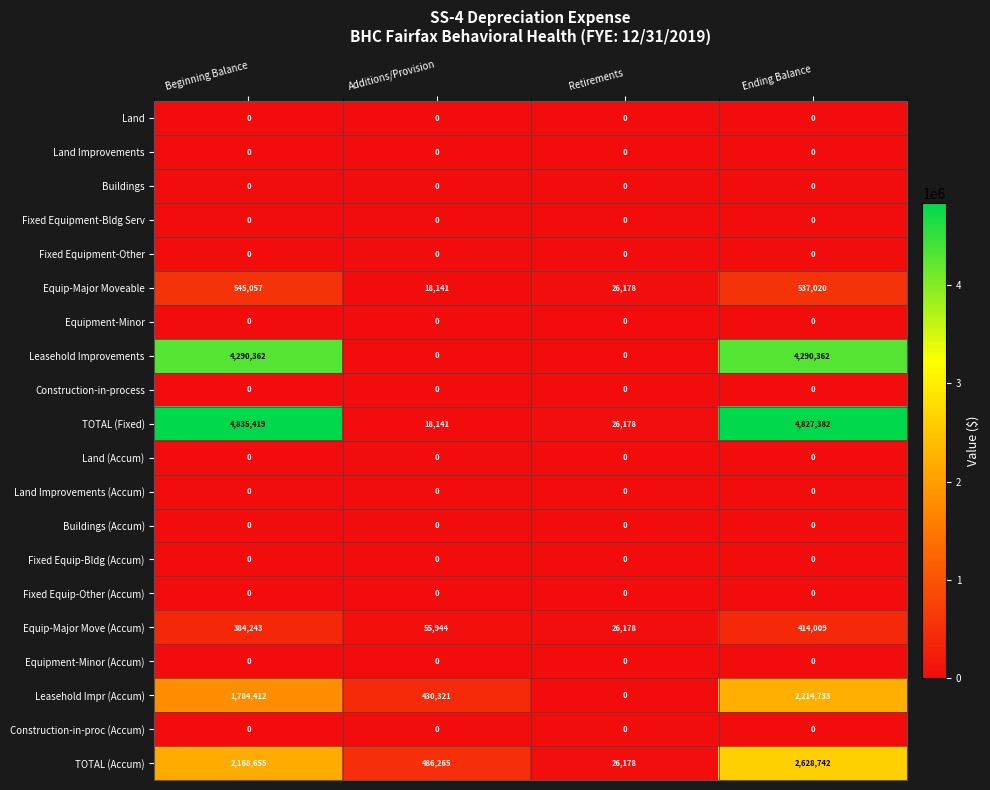

The value of Land (Accum) at Ending Balance is 0. True or false?

True